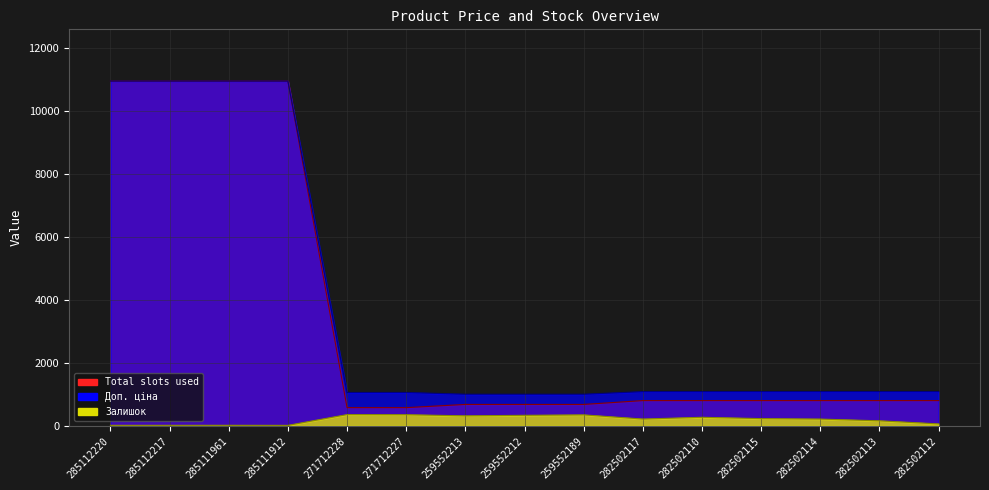

List the series in order of their peak value, lowest first.

Залишок, Total slots used, Доп. ціна